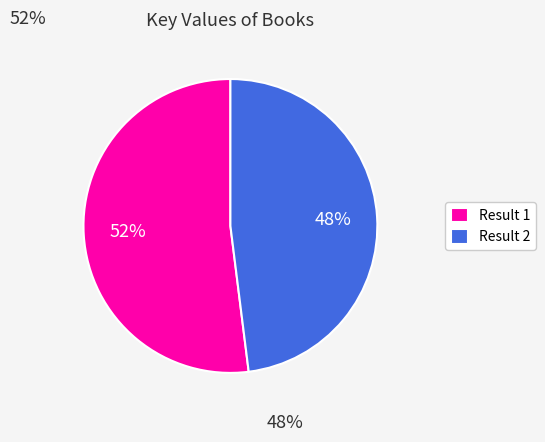

How many segments does this pie chart have?

2